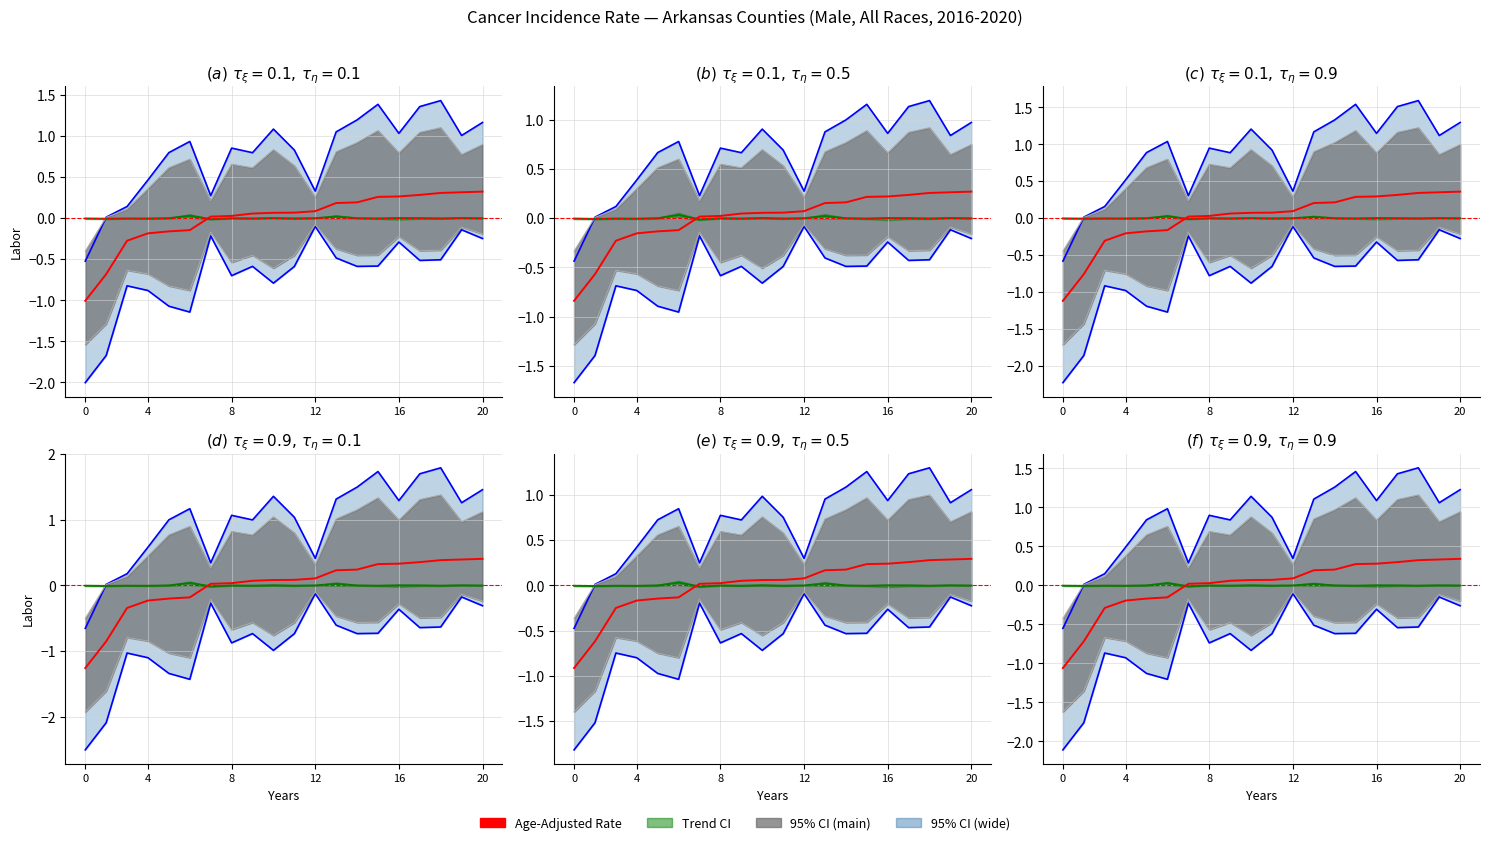

Which series has the largest total across all categories?

Upper CI wide